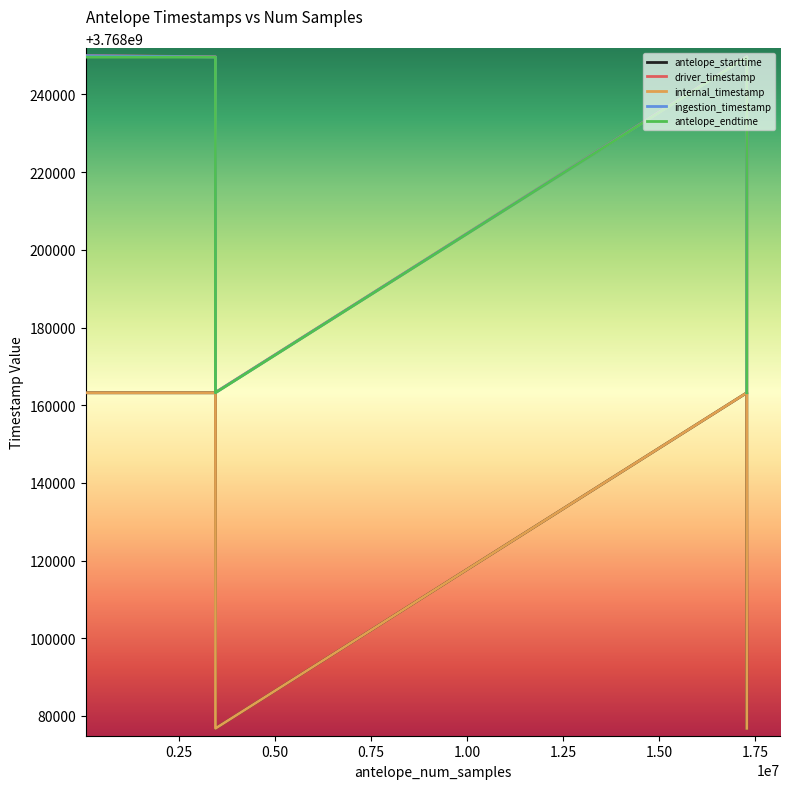

How many lines are shown in the chart?

5